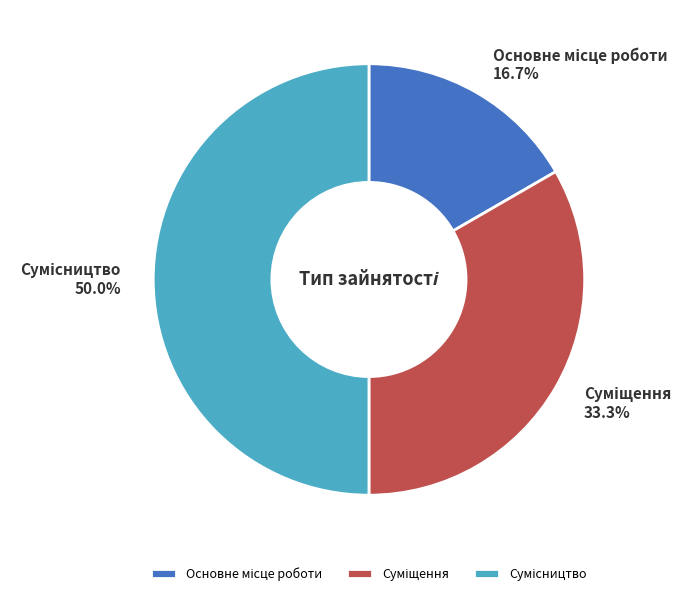

How many segments does this pie chart have?

3